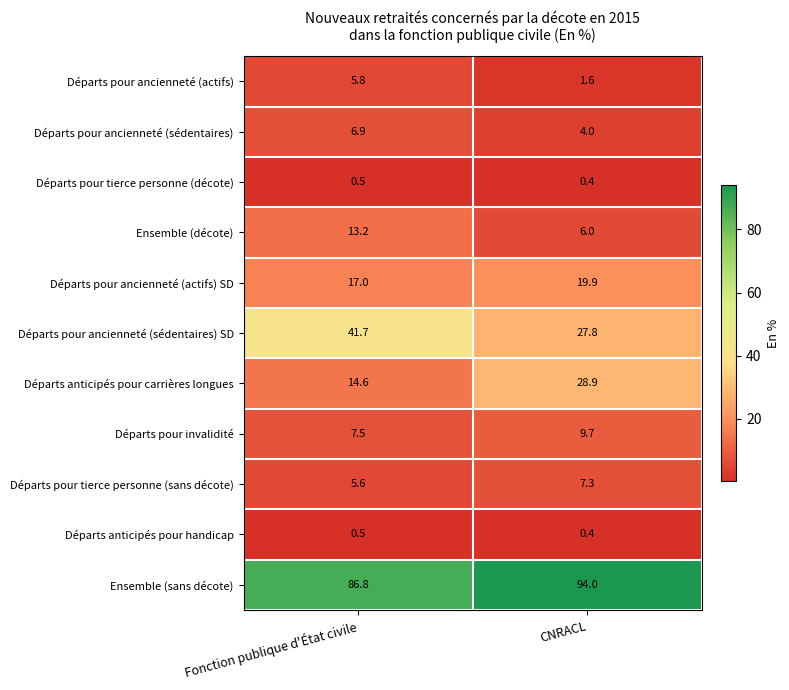

Read the Départs pour invalidité value at CNRACL.

9.7